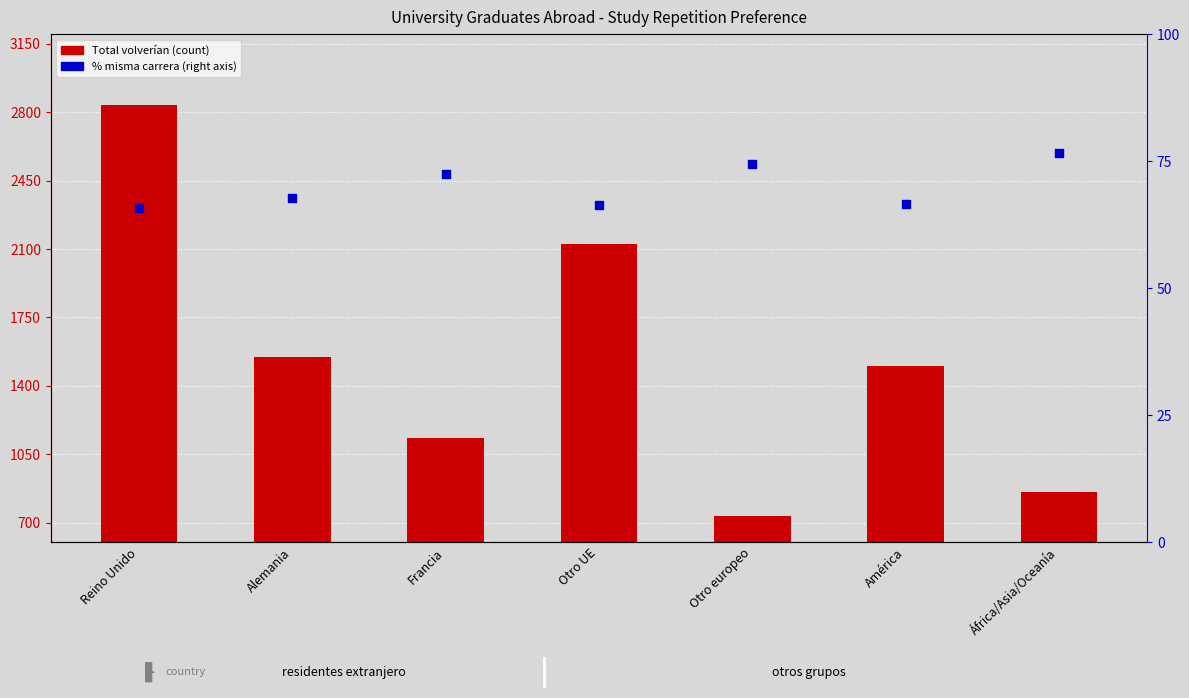

Which series reaches the minimum Y coordinate?

% misma carrera